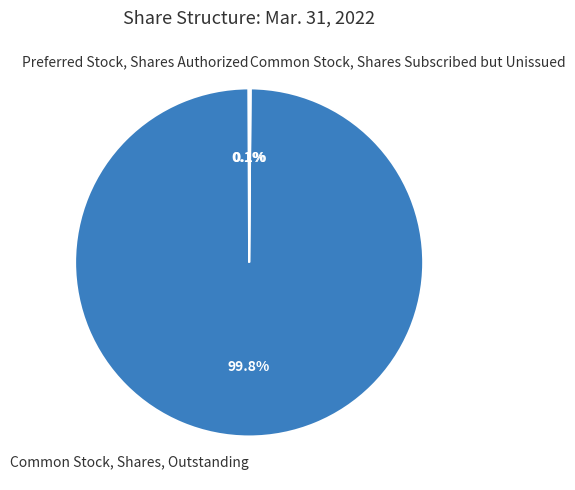

What is the largest slice in the pie chart?

Common Stock, Shares, Outstanding